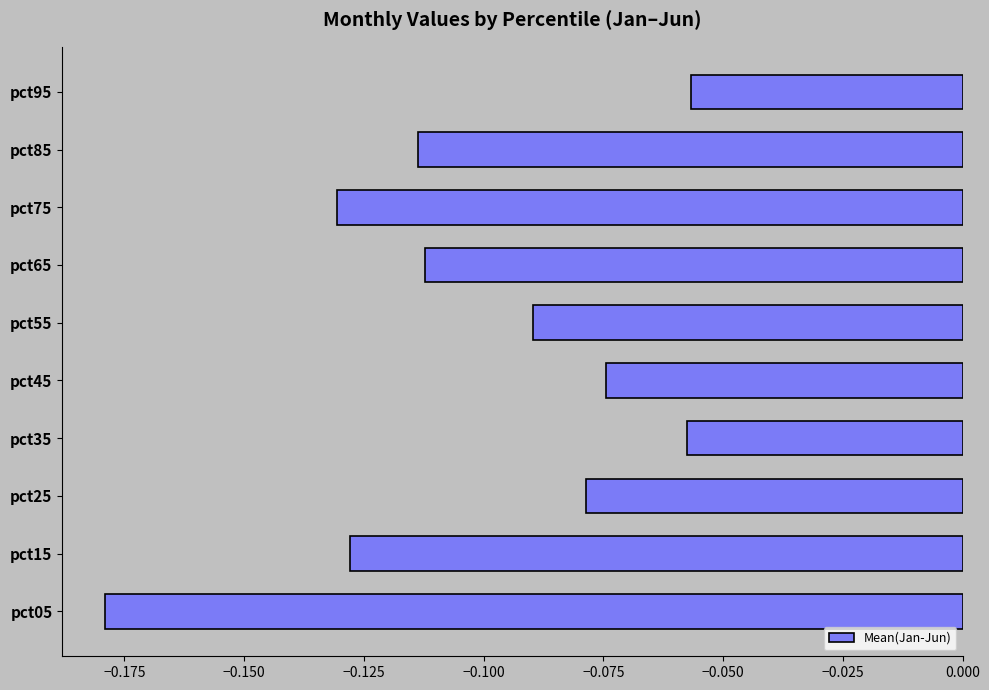

Which has a higher value, pct25 or pct65?

pct25